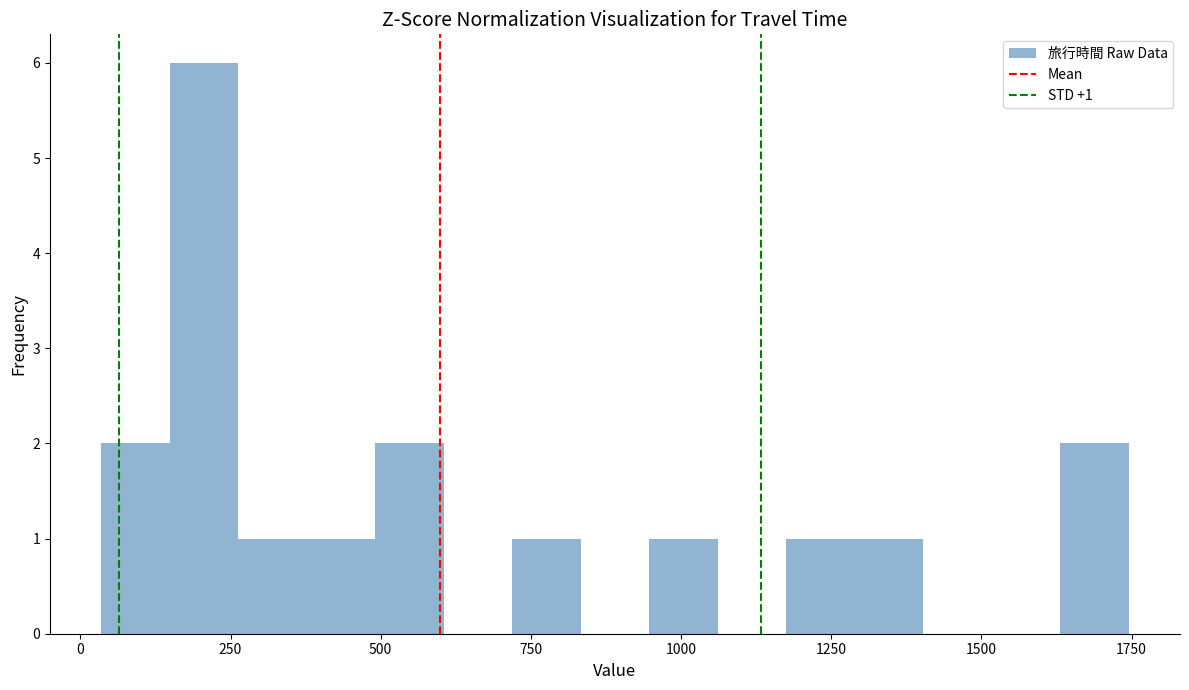

Read against the x-axis, roughly where is the centre of the tallest bar?

200